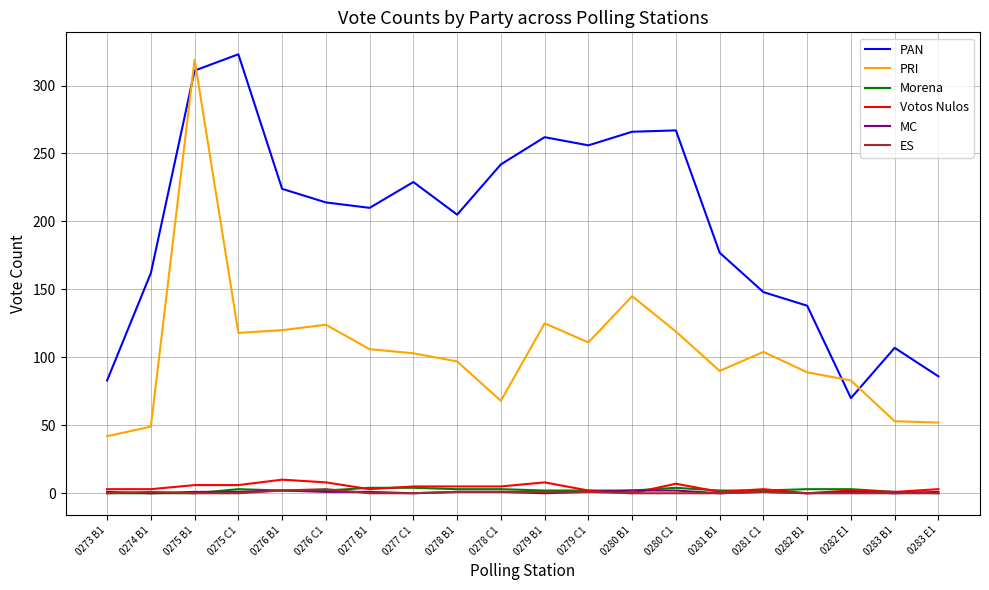

Which category has the lowest value in the PAN series?

0282 E1